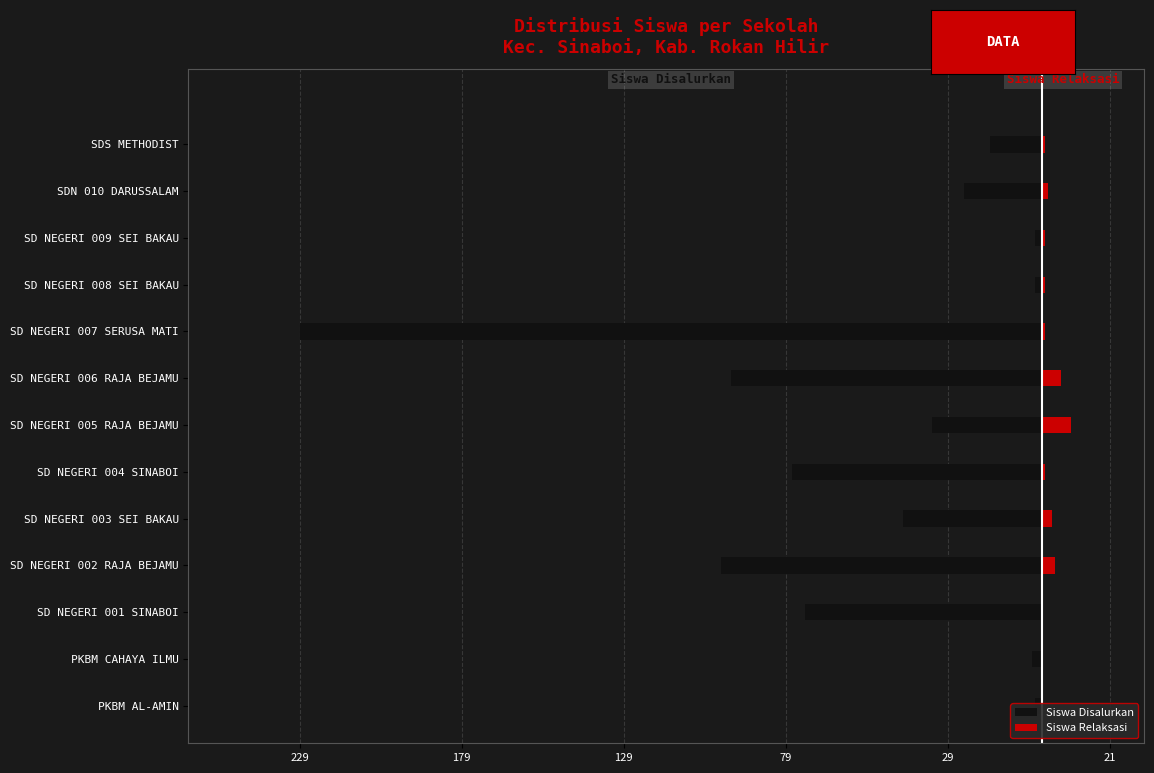

True or false: Siswa Disalurkan has a value of -14 at SD NEGERI 003 SEI BAKAU.

False